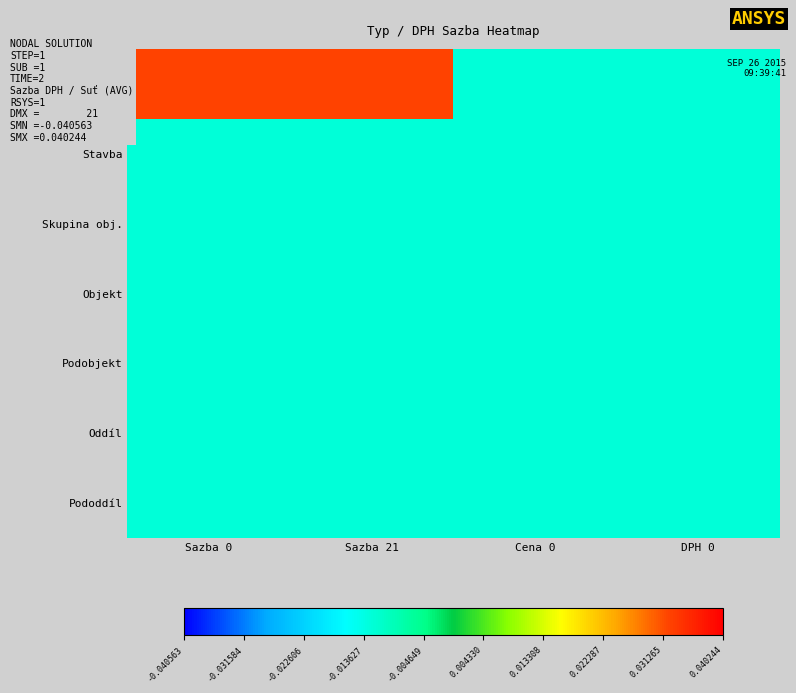

Reading left to right, list all the values displayed in this chart.

B: Sazba 0=0.0	Sazba 21=0.0	Cena 0=-0.0	DPH 0=-0.0
Stavba: Sazba 0=-0.0	Sazba 21=-0.0	Cena 0=-0.0	DPH 0=-0.0
Skupina obj.: Sazba 0=-0.0	Sazba 21=-0.0	Cena 0=-0.0	DPH 0=-0.0
Objekt: Sazba 0=-0.0	Sazba 21=-0.0	Cena 0=-0.0	DPH 0=-0.0
Podobjekt: Sazba 0=-0.0	Sazba 21=-0.0	Cena 0=-0.0	DPH 0=-0.0
Oddíl: Sazba 0=-0.0	Sazba 21=-0.0	Cena 0=-0.0	DPH 0=-0.0
Pododdíl: Sazba 0=-0.0	Sazba 21=-0.0	Cena 0=-0.0	DPH 0=-0.0